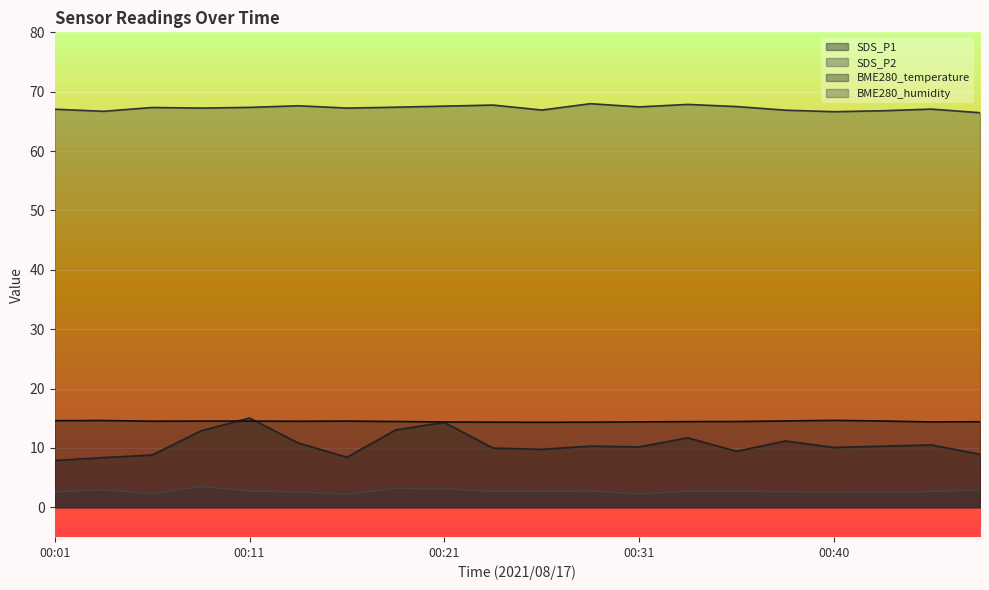

True or false: BME280_humidity and BME280_temperature intersect in this chart.

False